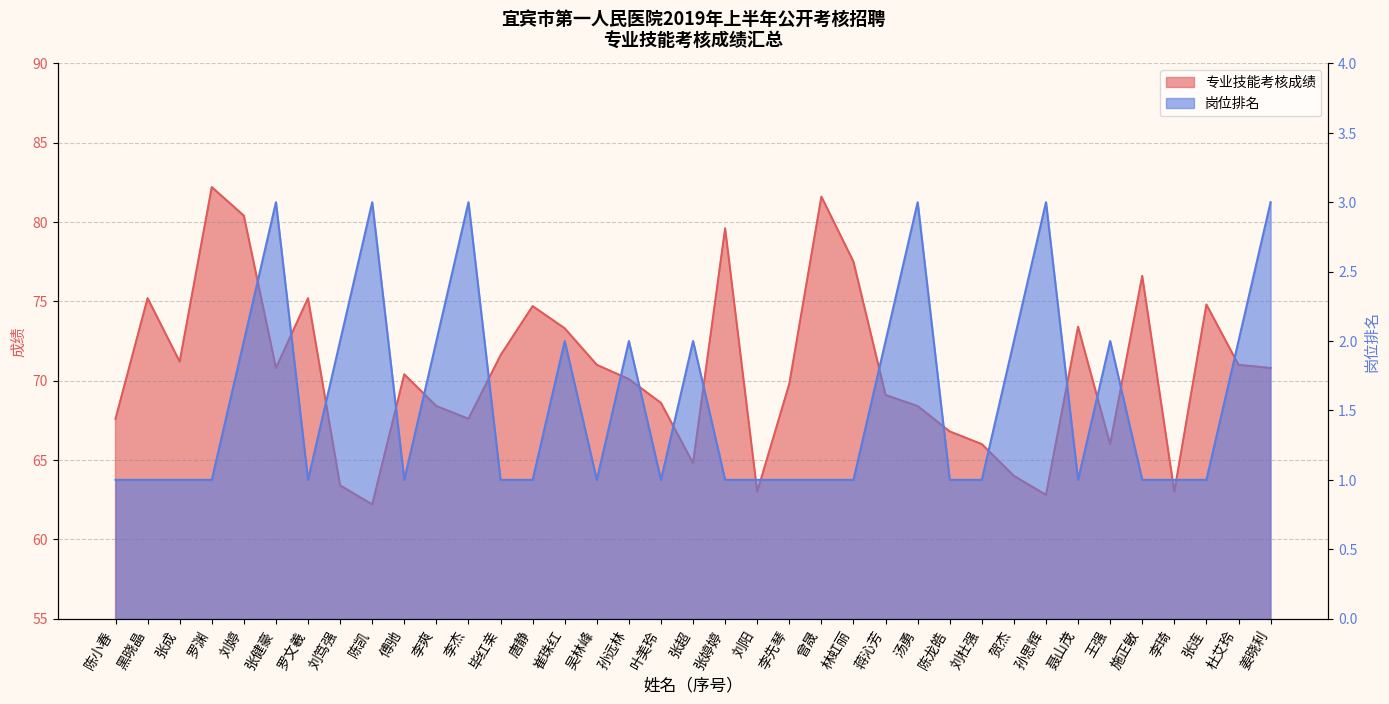

True or false: 岗位排名 and 专业技能考核成绩 intersect in this chart.

False